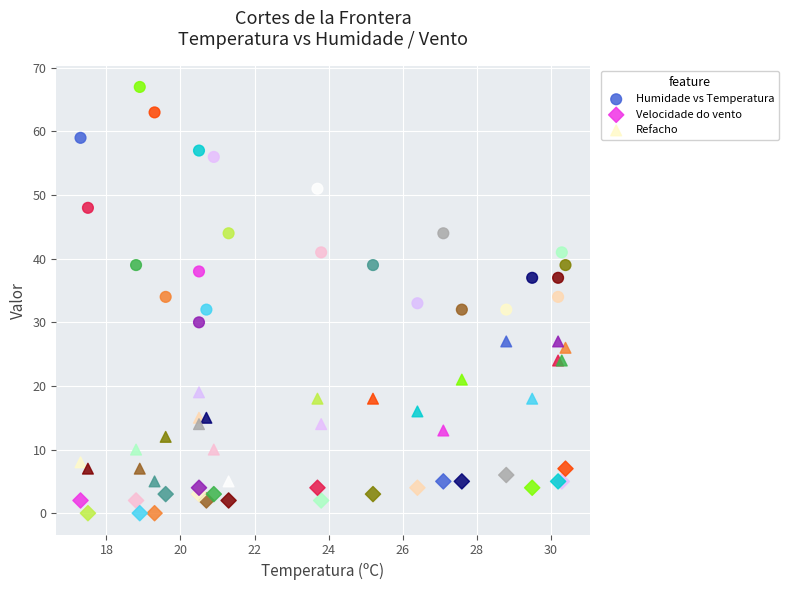

Which series contains the lowest Y value?

Velocidade do vento